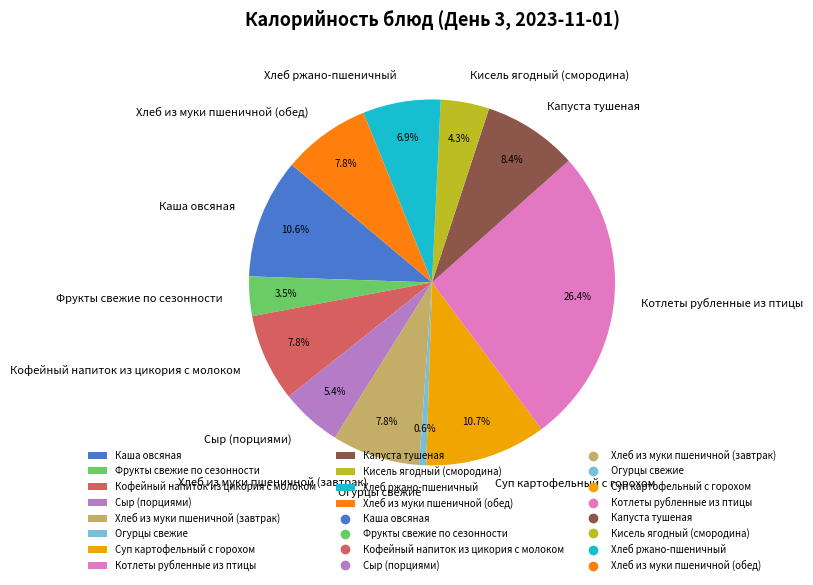

To the nearest percent, what portion does Котлеты рубленные из птицы represent?

26%